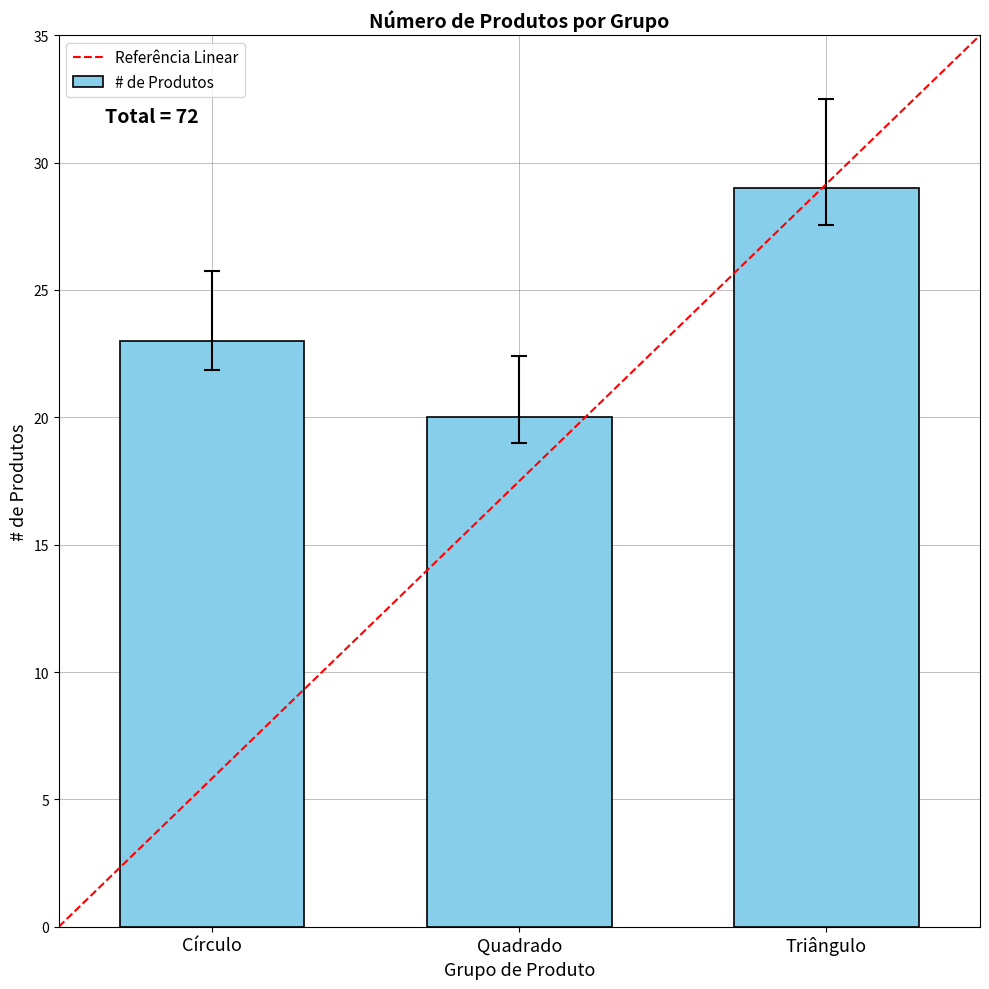

What is the label of the 2nd bar from the left?

Quadrado